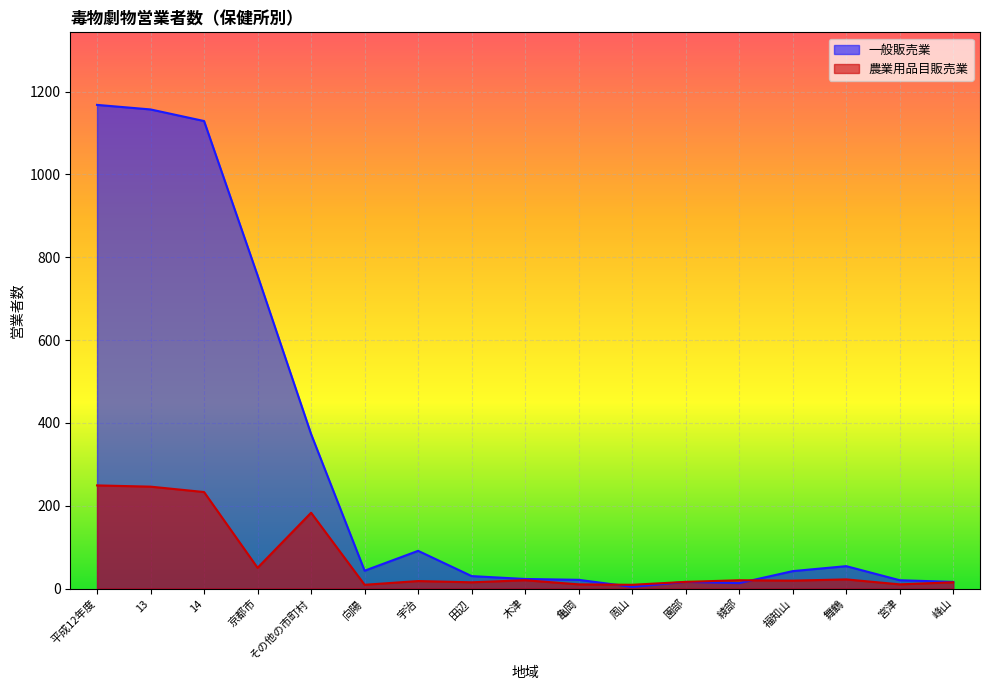

Which series has the largest range (max minus min)?

一般販売業